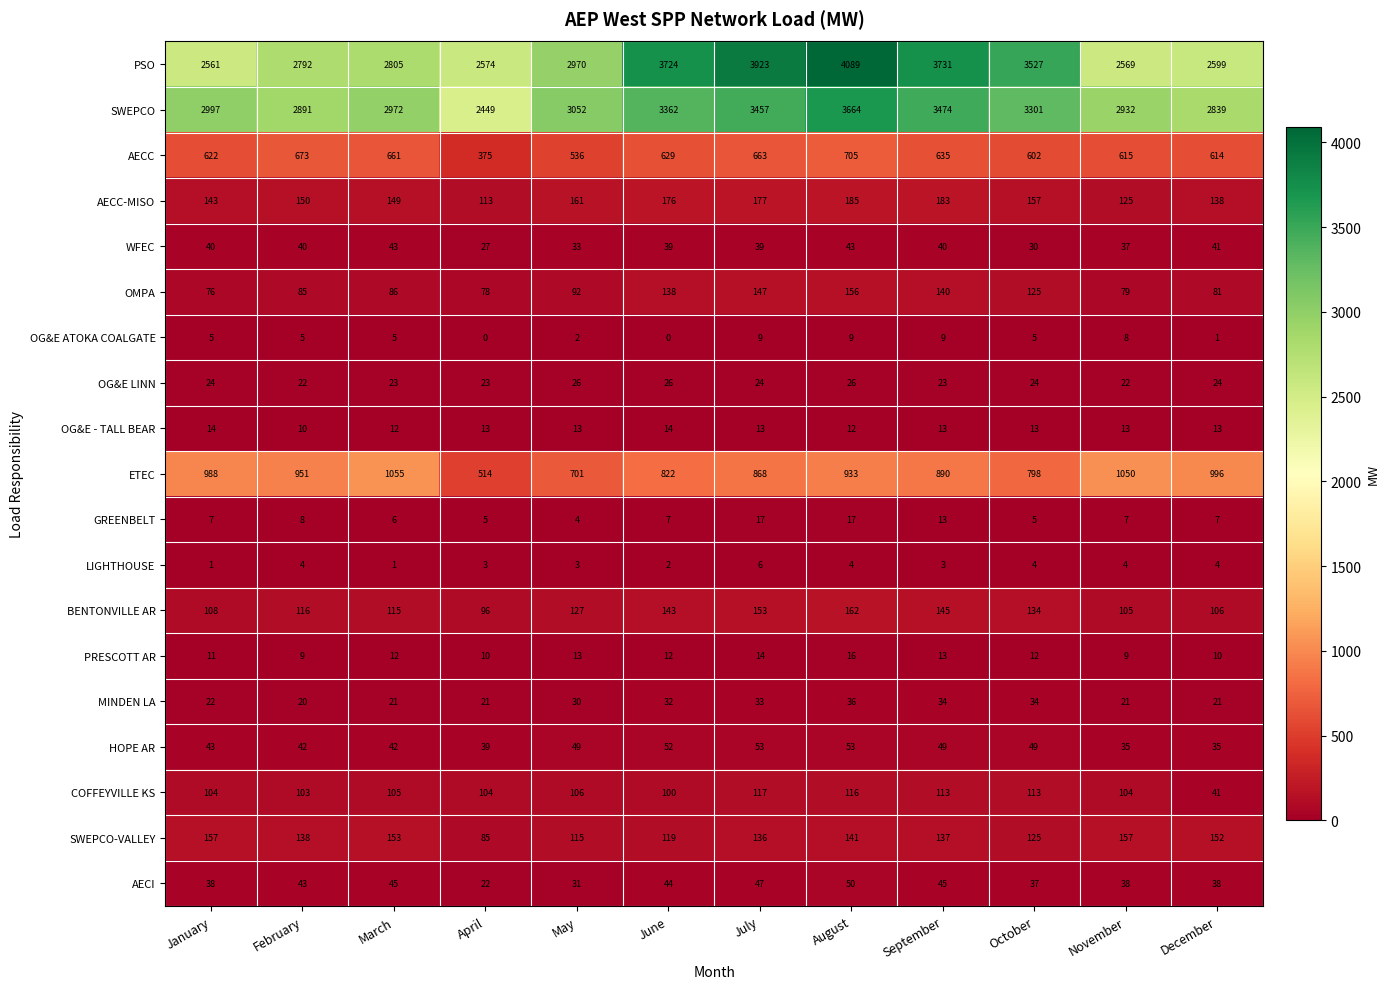

Count the OG&E - TALL BEAR values in the range 13 to 14.

9